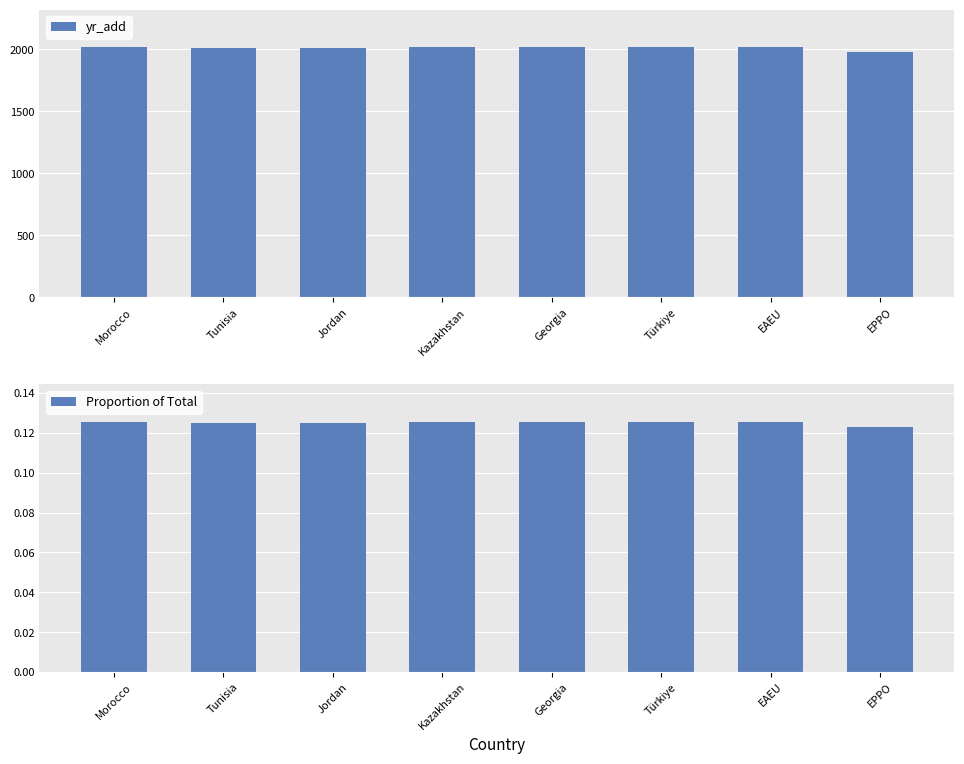

What is the minimum value for yr_add?

1975